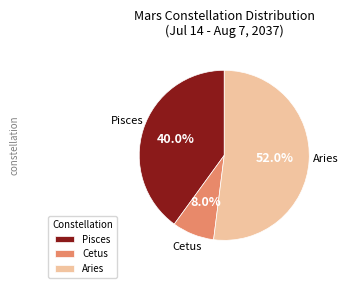

Count the number of slices in the pie.

3